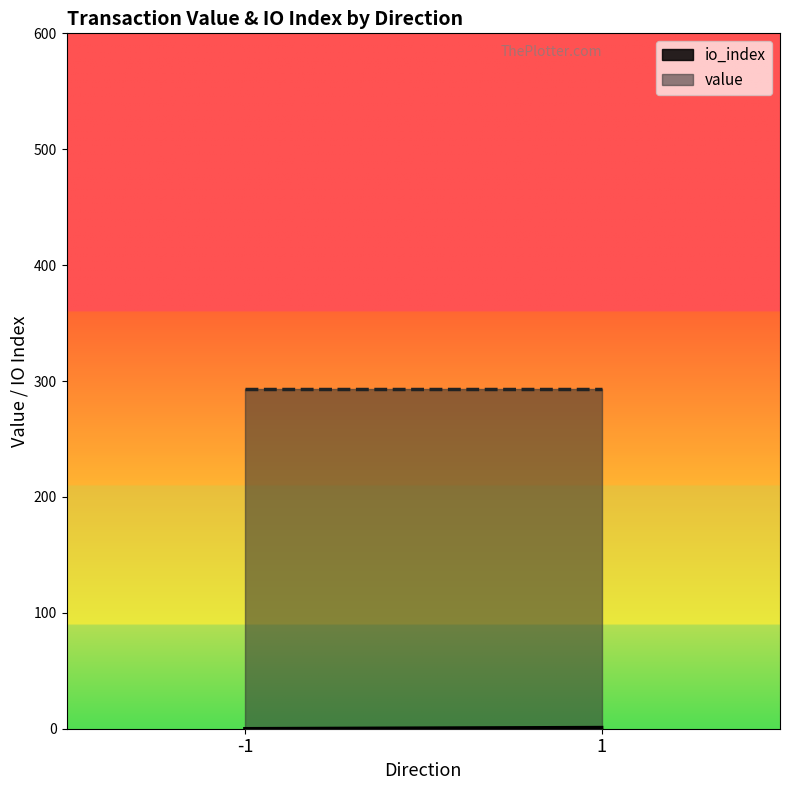

True or false: io_index and value intersect in this chart.

False